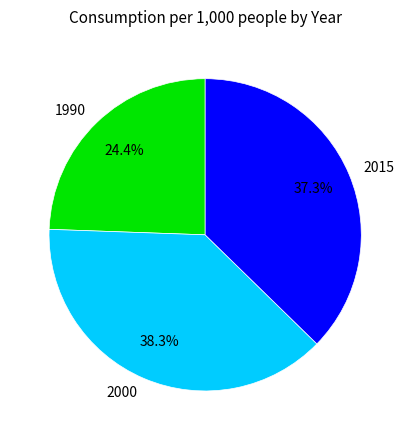

What percentage do 2015 and 2000 together represent?

75.6%